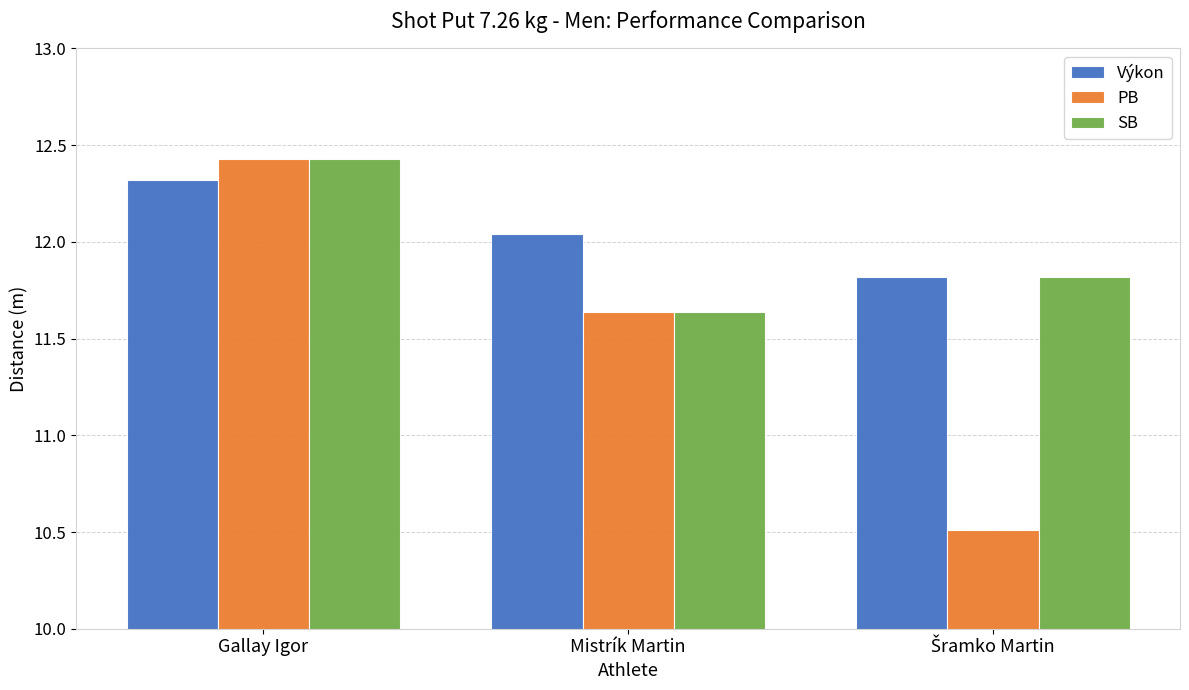

Is it true that SB equals 12.4 at Gallay Igor?

True